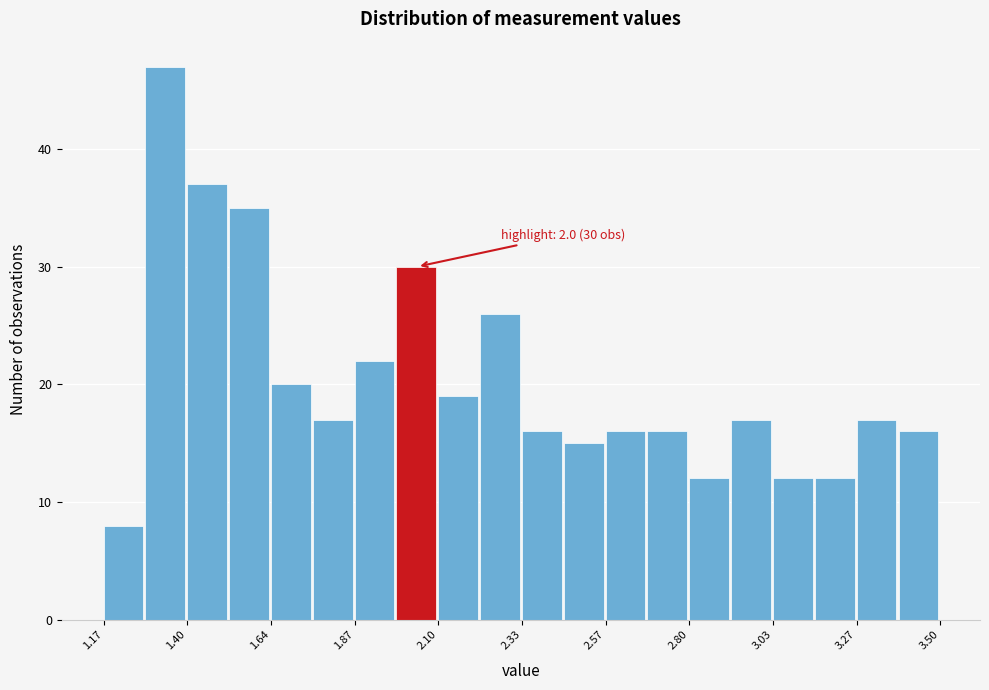

Read against the x-axis, roughly where is the centre of the tallest bar?

1.35